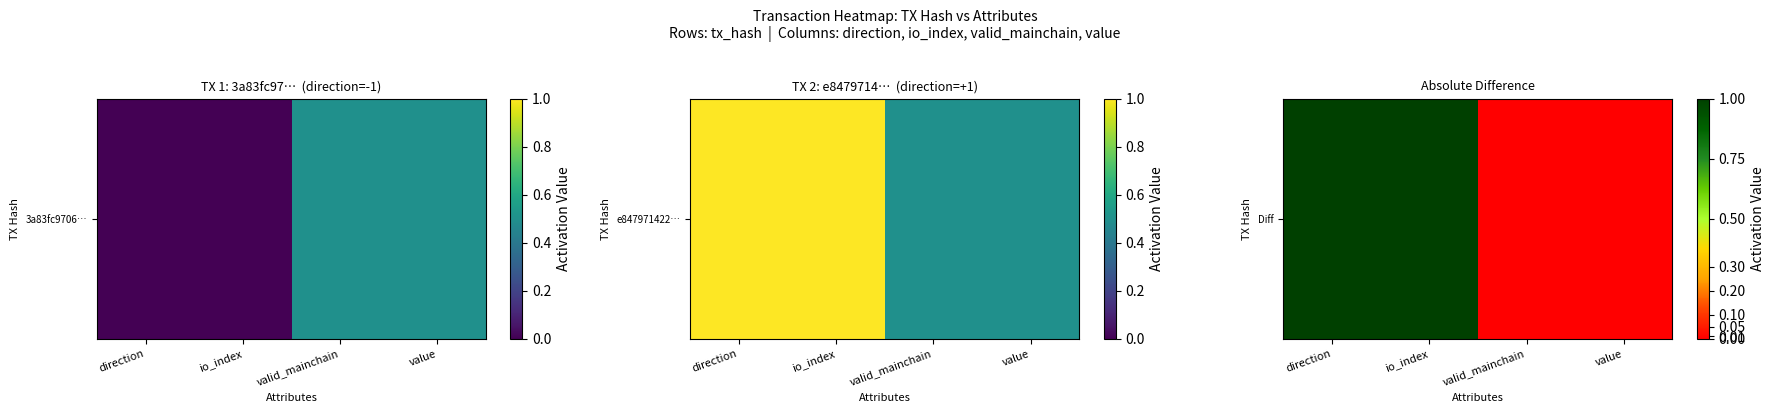

Where is the data nearest to the value 0?

valid_mainchain